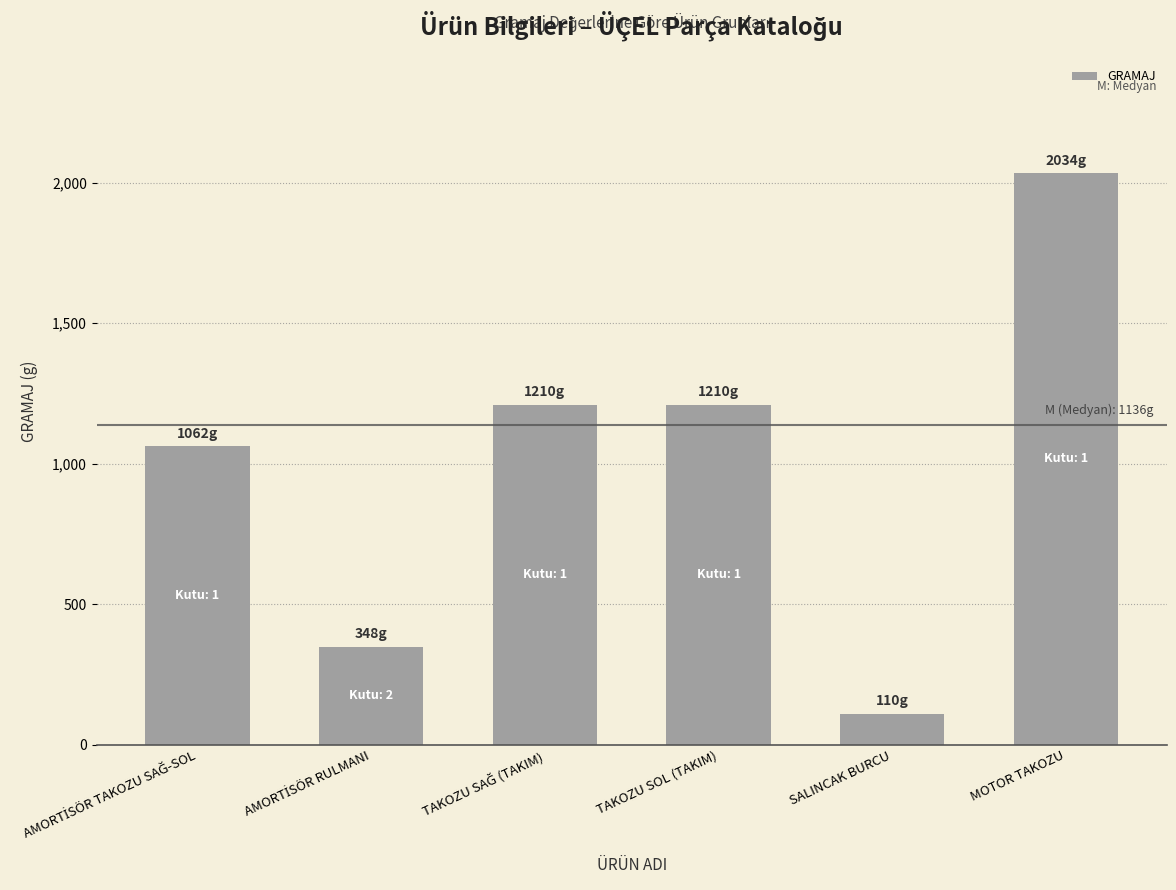

Are the bars grouped side by side (vs. stacked)?

No